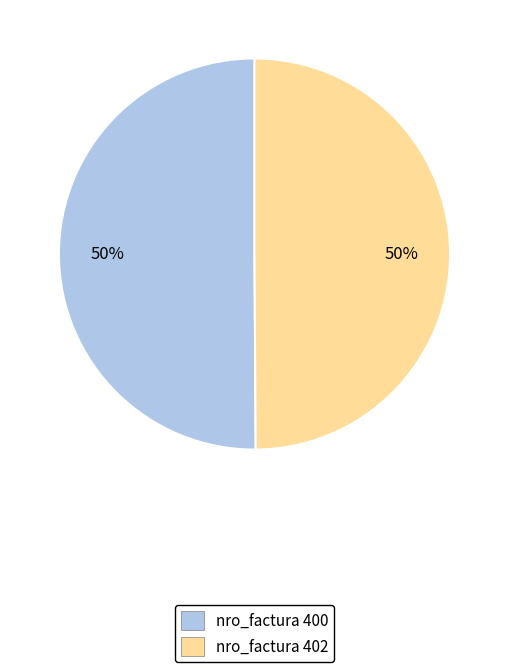

Do nro_factura 400 and nro_factura 402 together represent more than half of the pie?

Yes